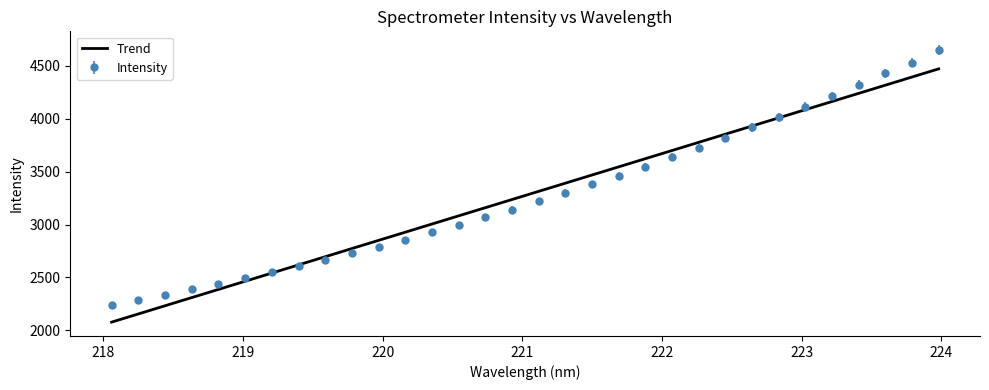

Rank the series by their maximum value, from highest to lowest.

Intensity, Trend